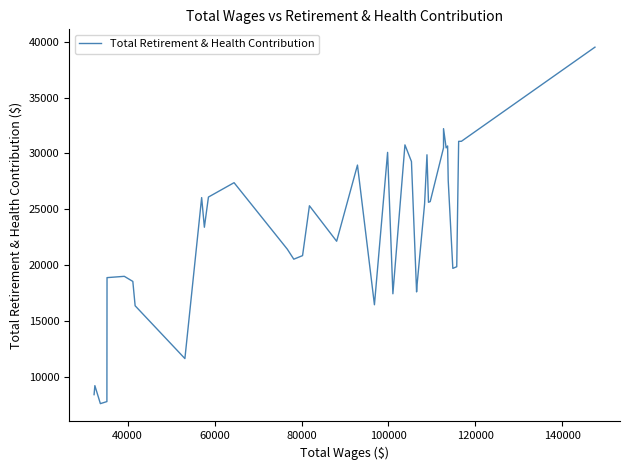

What is the maximum value shown in the chart?

39513